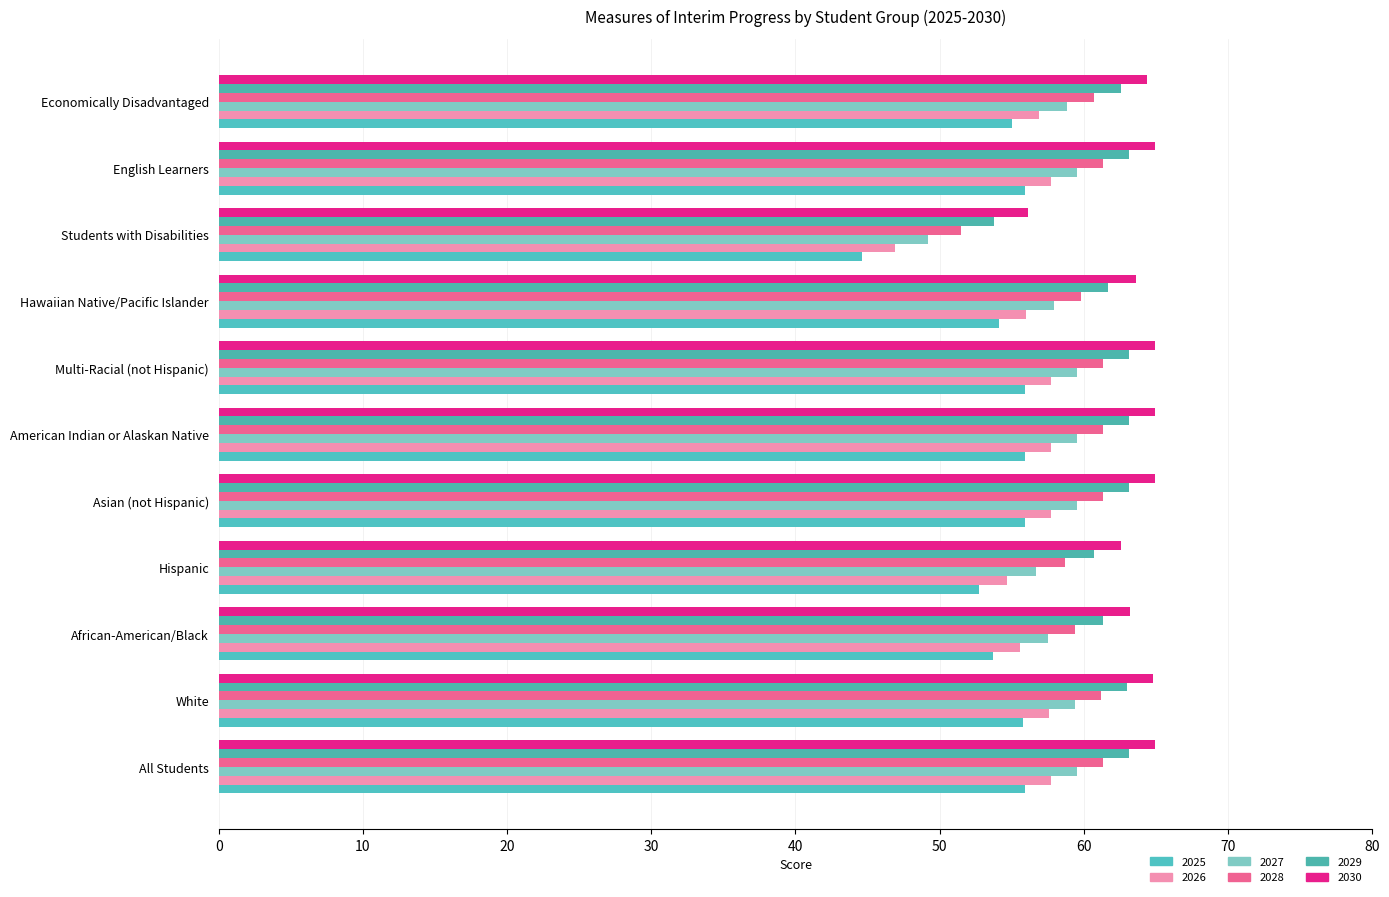

Where does the 2029 series first go above 62?

All Students